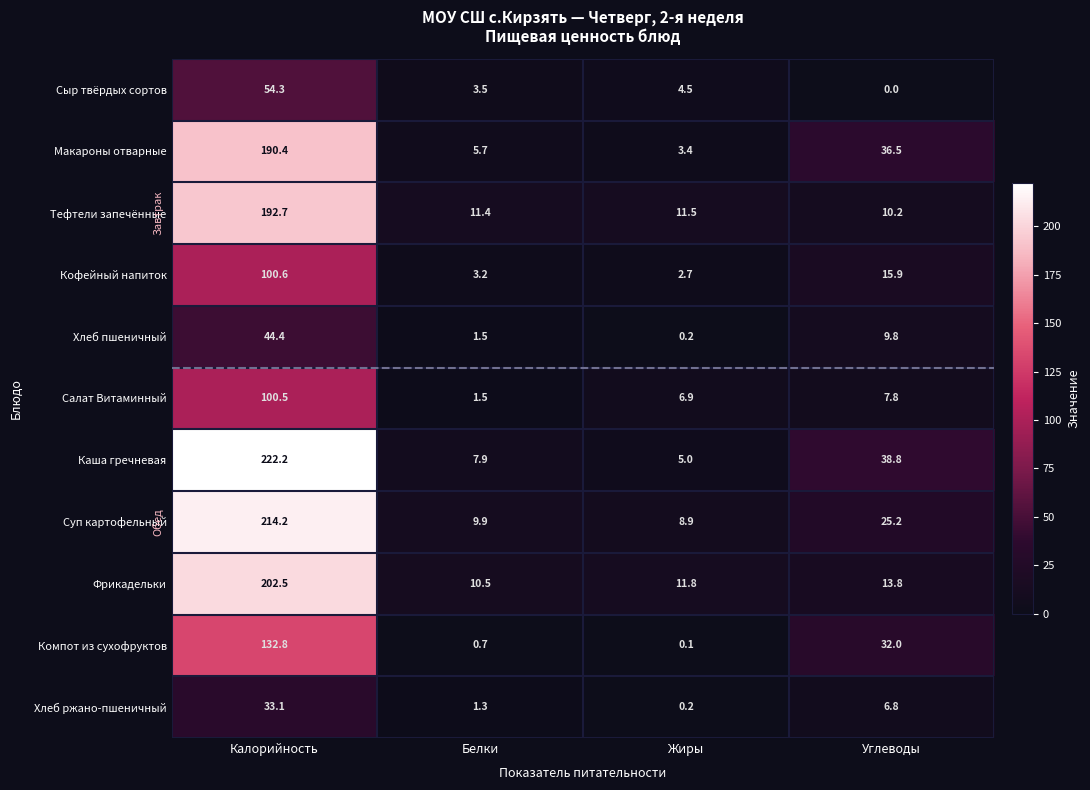

How many values in the Сыр твёрдых сортов series exceed 4?

2